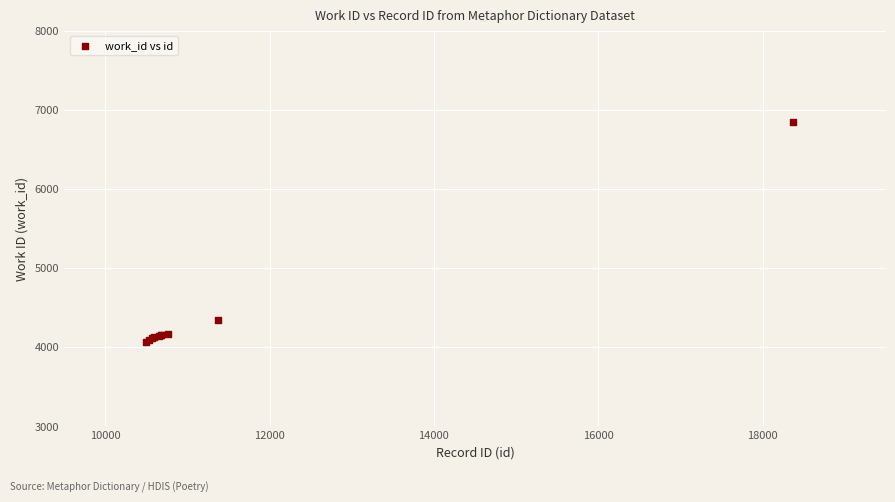

What Y value in the scatter plot is closest to 5450?

4335